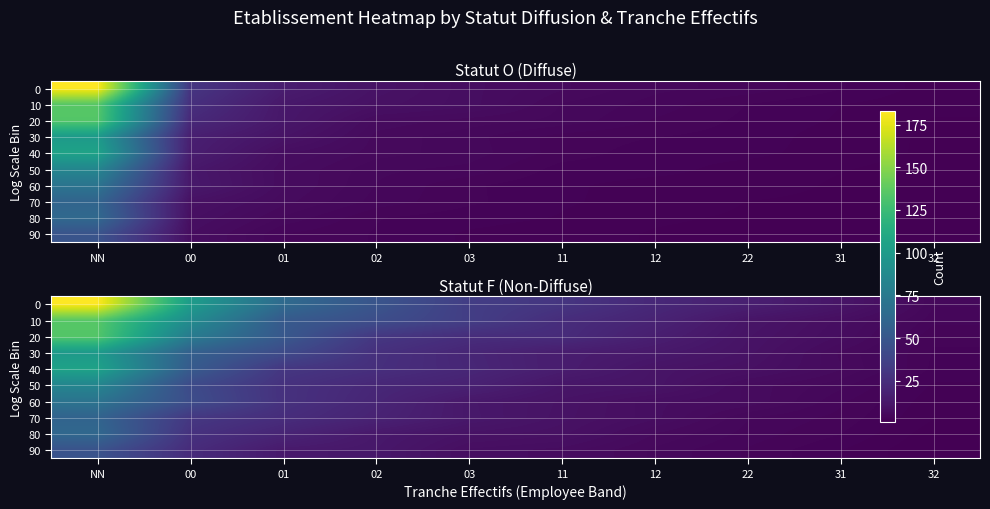

The value of 10 at 01 is 35.2. True or false?

False